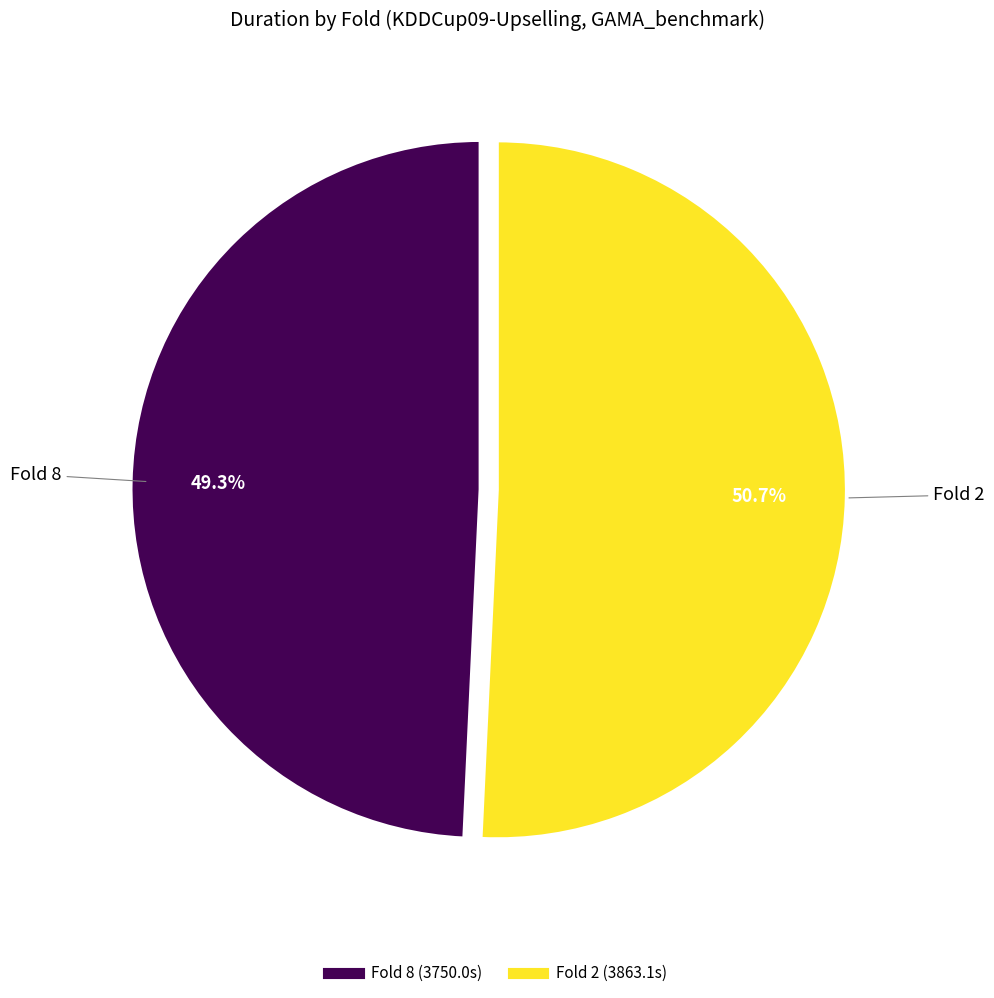

Does any single category account for the majority?

Yes